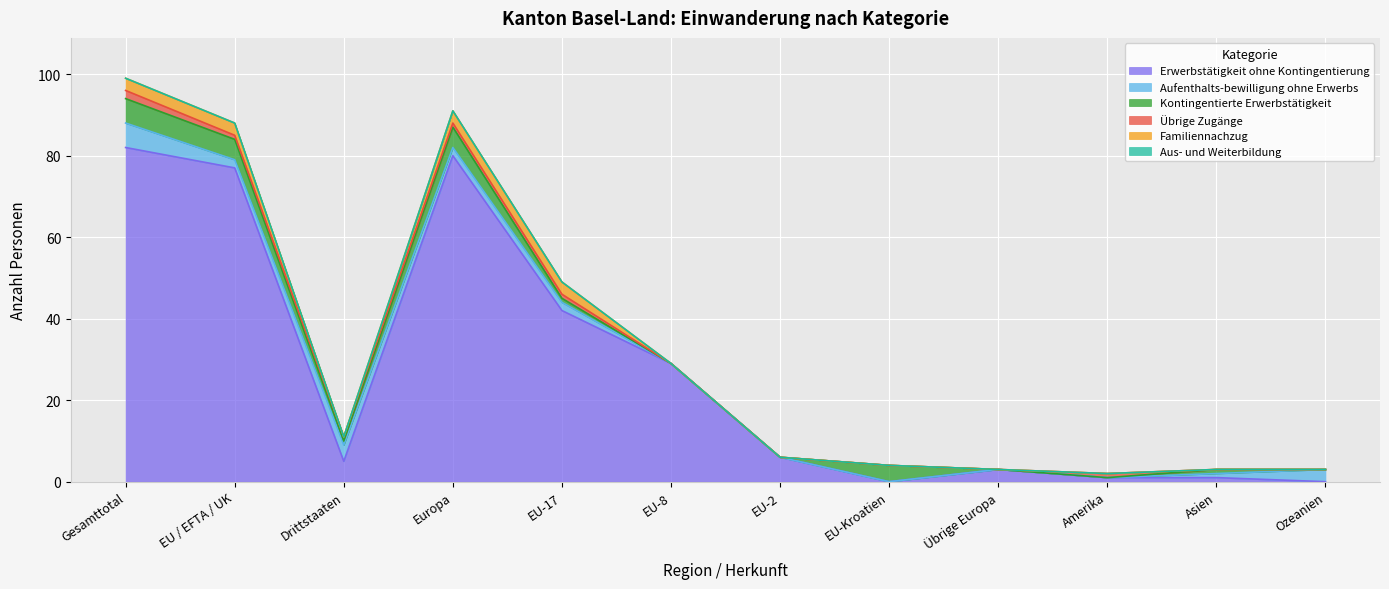

Which category has the lowest value across all series?

EU-Kroatien